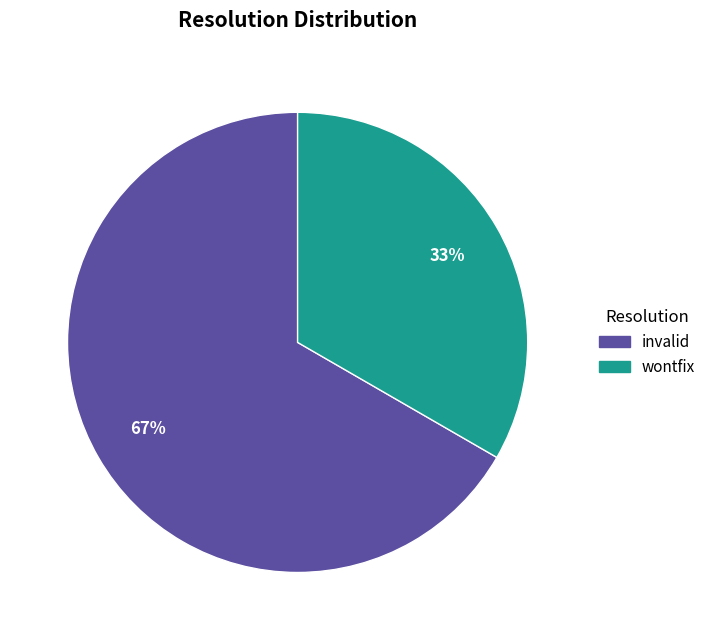

Which slice represents more than half of the pie?

invalid